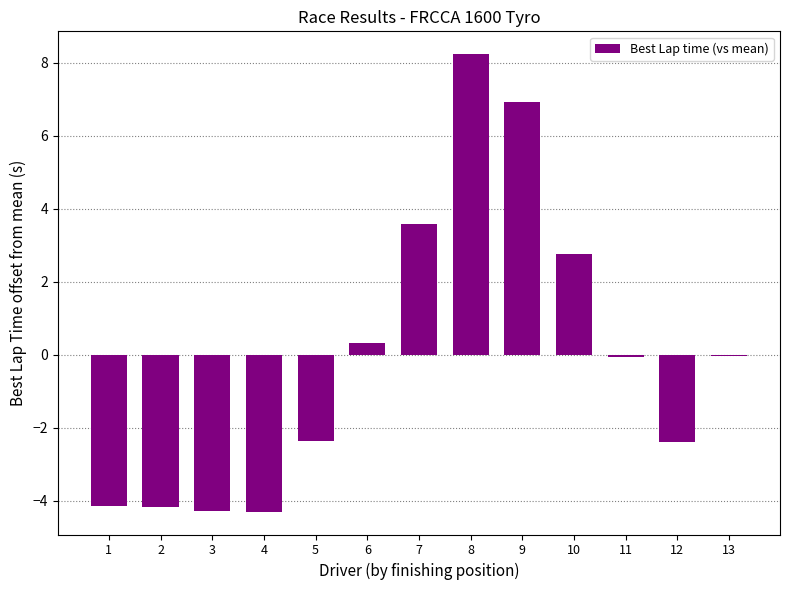

How many categories are shown in the chart?

13